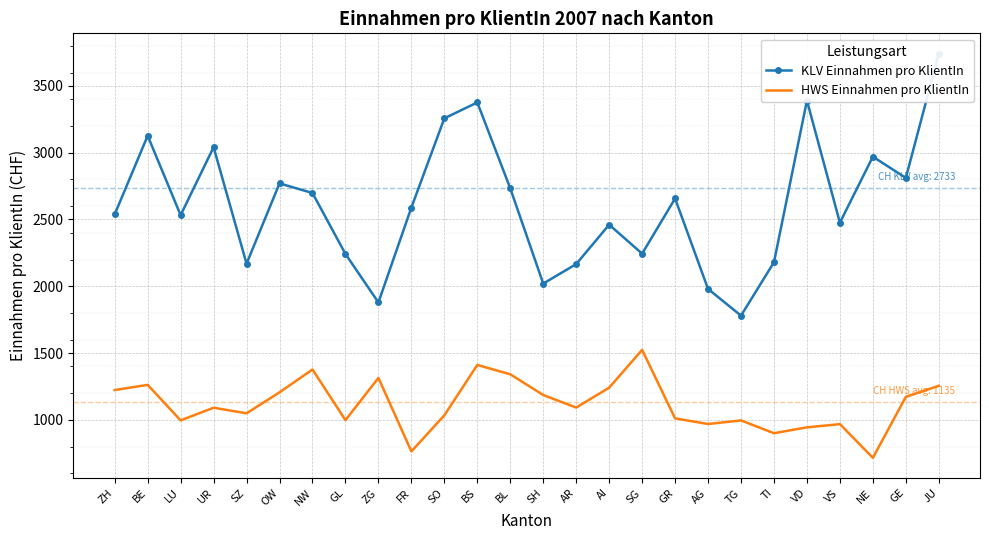

How many lines are shown in the chart?

2